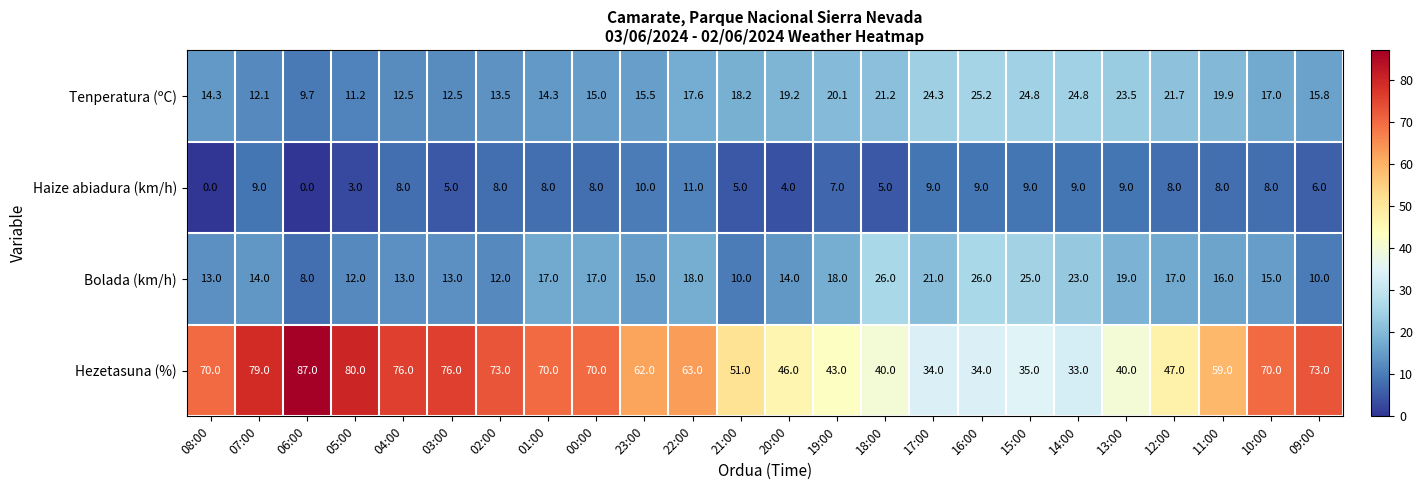

What is the maximum value for Tenperatura (ºC)?

25.2